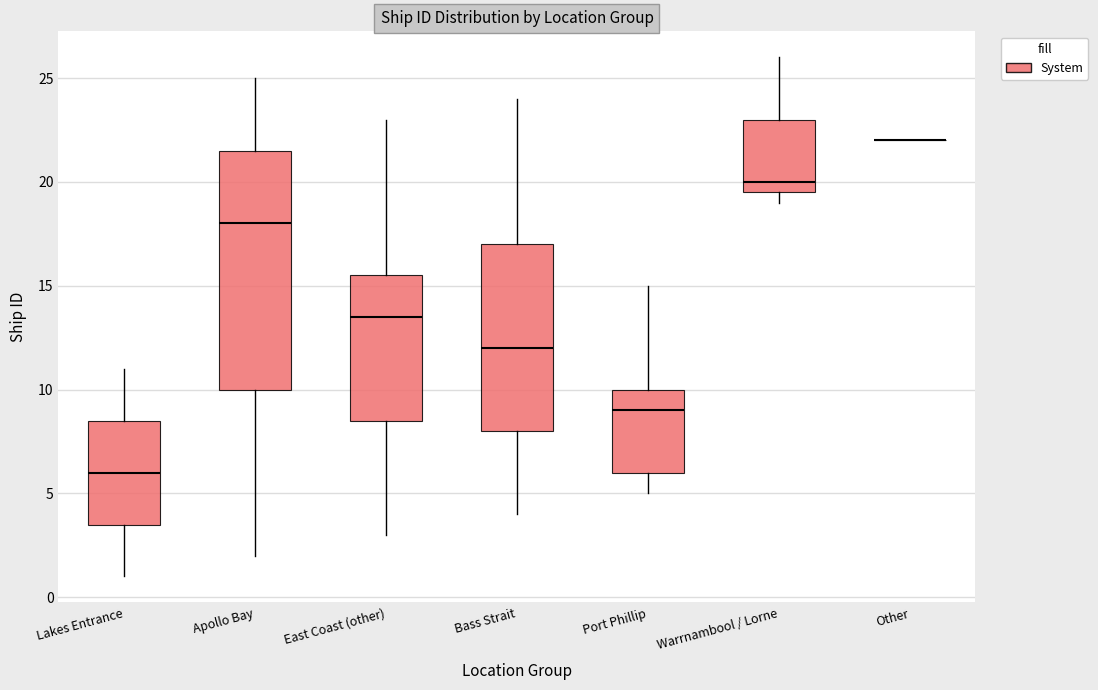

Reading left to right, read every box against the y-axis: the position of its median line, the range the box covers, and the ends of its whiskers. The values are not printed on the chart, so give them approximately, as read against the axis.

Lakes Entrance: median 6.0, box 3.5 to 8.5, whiskers 1.0 to 11.0
Apollo Bay: median 18.0, box 10.0 to 21.5, whiskers 2.0 to 25.0
East Coast (other): median 13.5, box 8.5 to 15.5, whiskers 3.0 to 23.0
Bass Strait: median 12.0, box 8.0 to 17.0, whiskers 4.0 to 24.0
Port Phillip: median 9.0, box 6.0 to 10.0, whiskers 5.0 to 15.0
Warrnambool / Lorne: median 20.0, box 19.5 to 23.0, whiskers 19.0 to 26.0
Other: box collapsed to a line at 22.0, whiskers 22.0 to 22.0